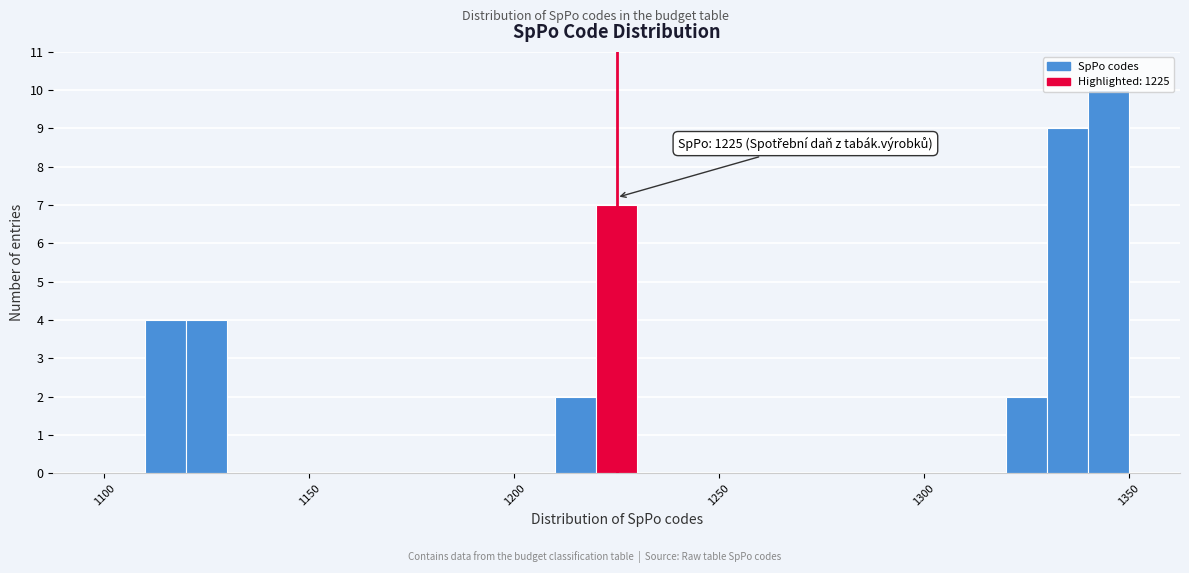

Read against the x-axis, roughly where is the centre of the tallest bar?

1345